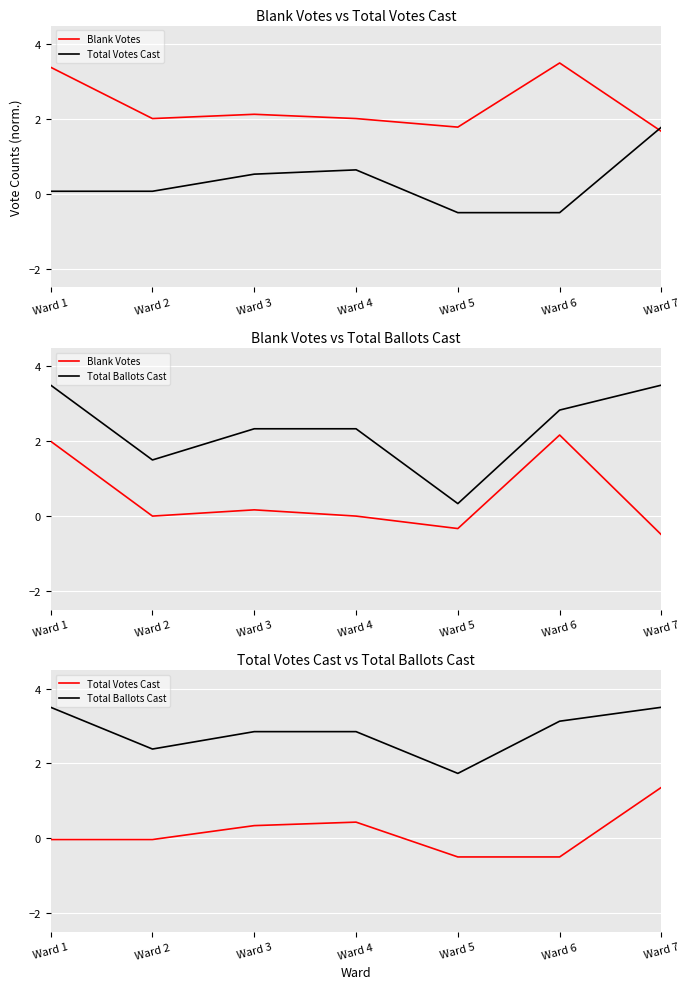

What is the sum of all Total Votes Cast values?

1.1